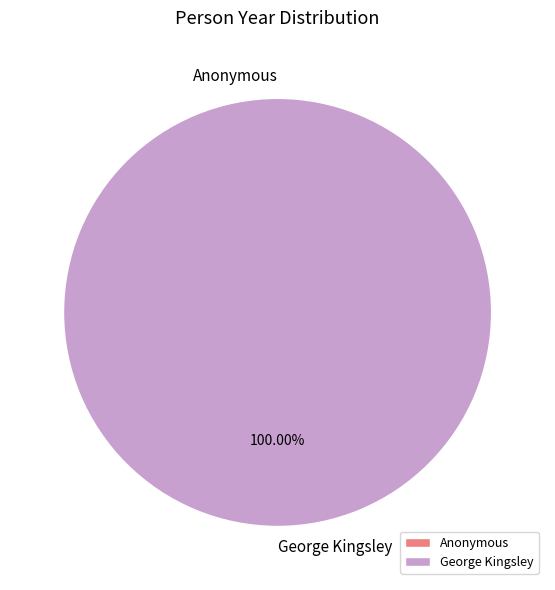

Which category has the biggest portion of the pie?

George Kingsley